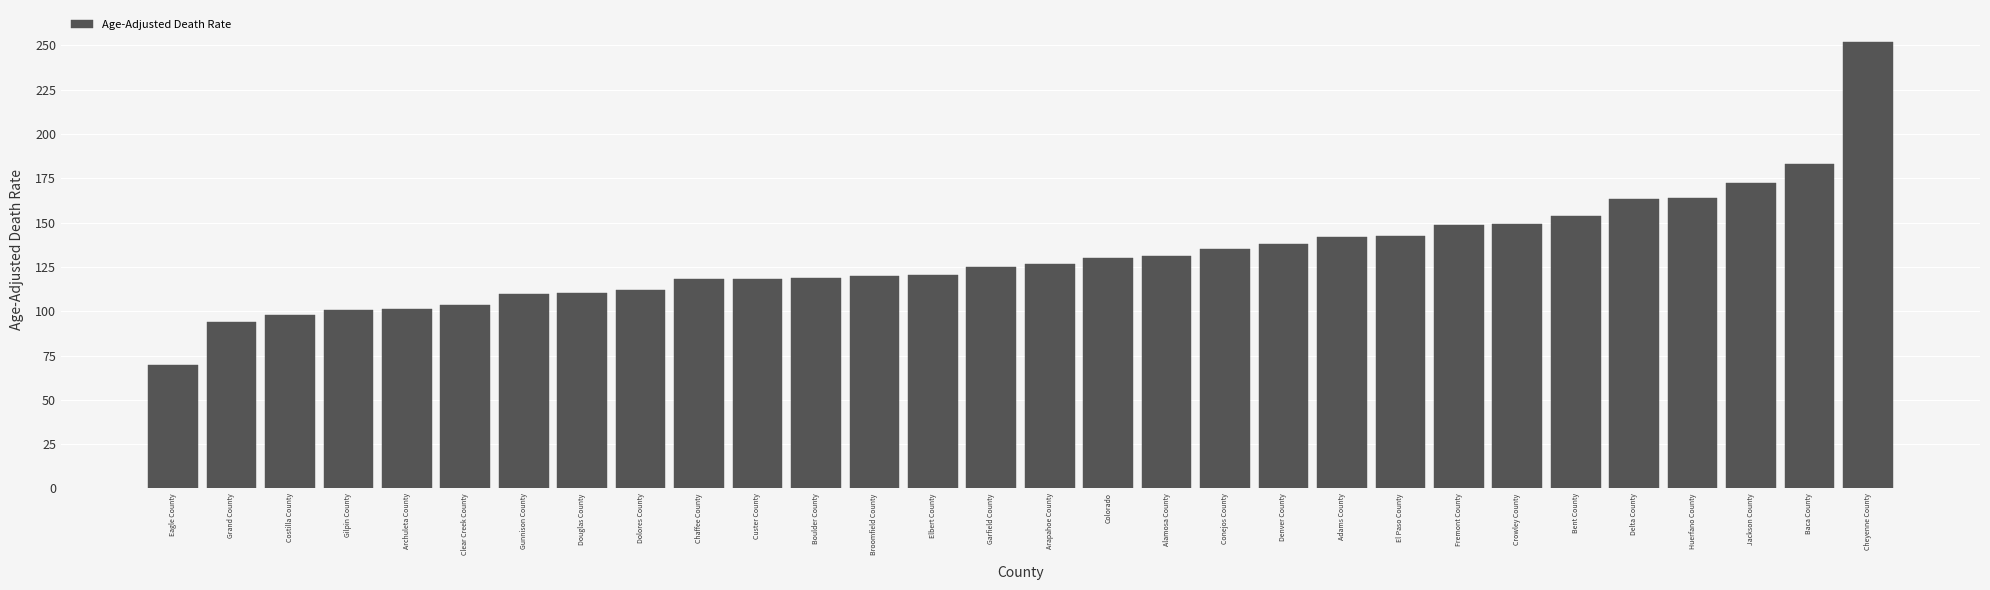

At which category does the chart reach its minimum across all series?

Eagle County